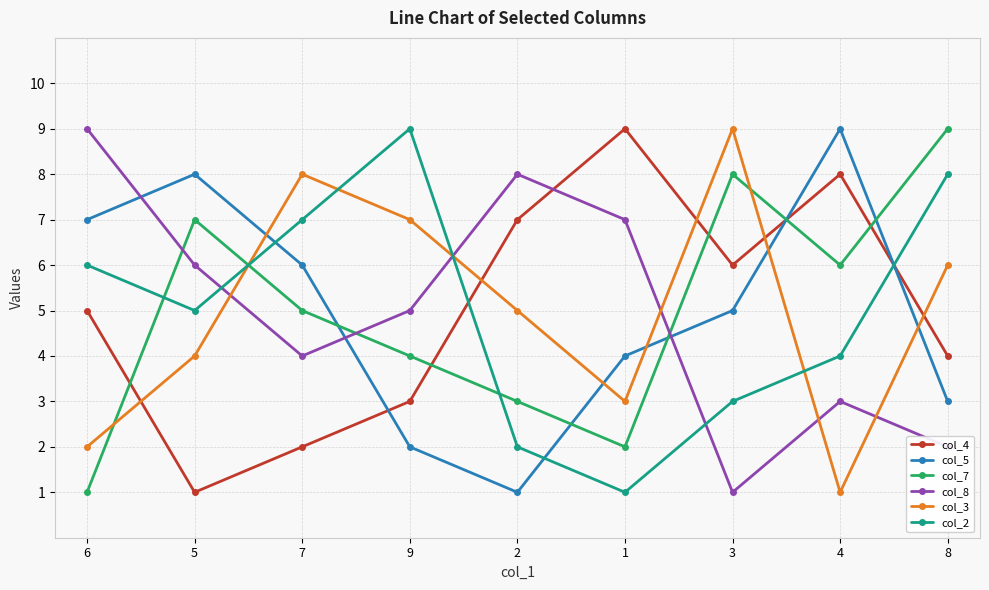

At which label is col_2 closest to 5?

5